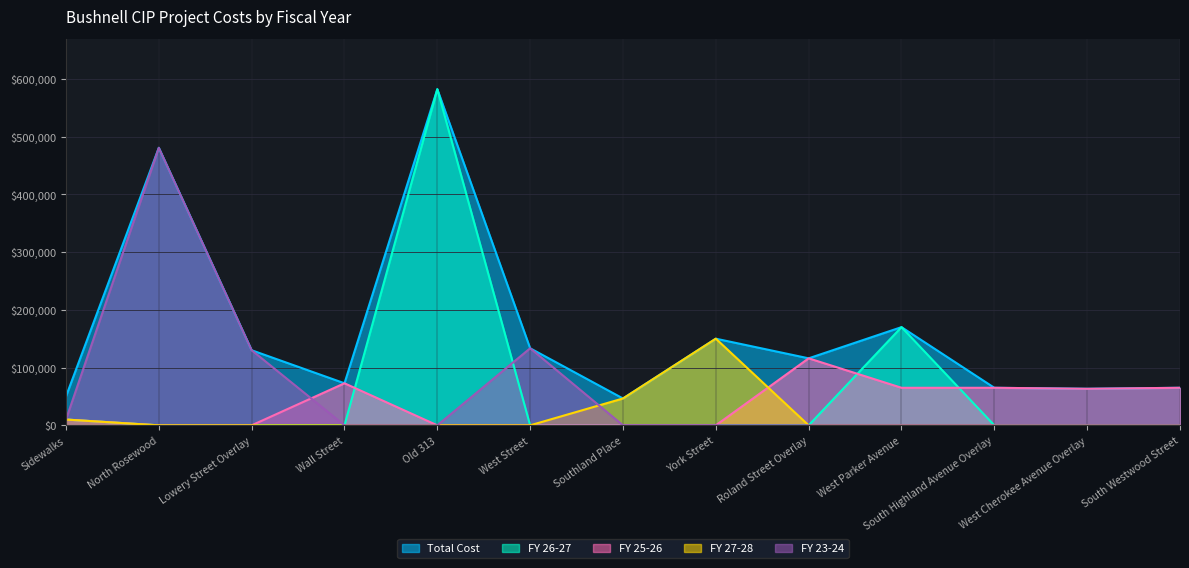

What is the sum of all FY 27-28 values?

206500